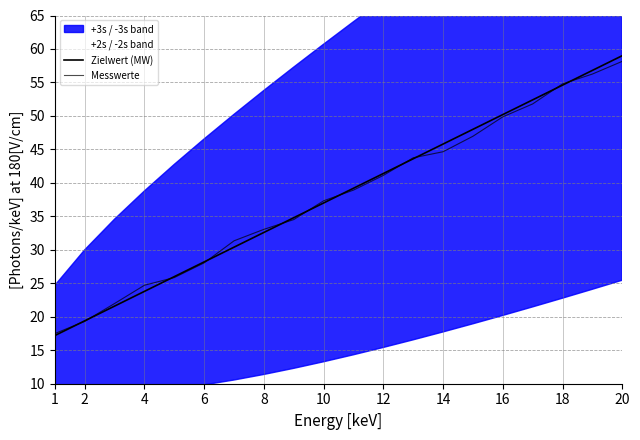

What is the label of the 7th point from the left?

12